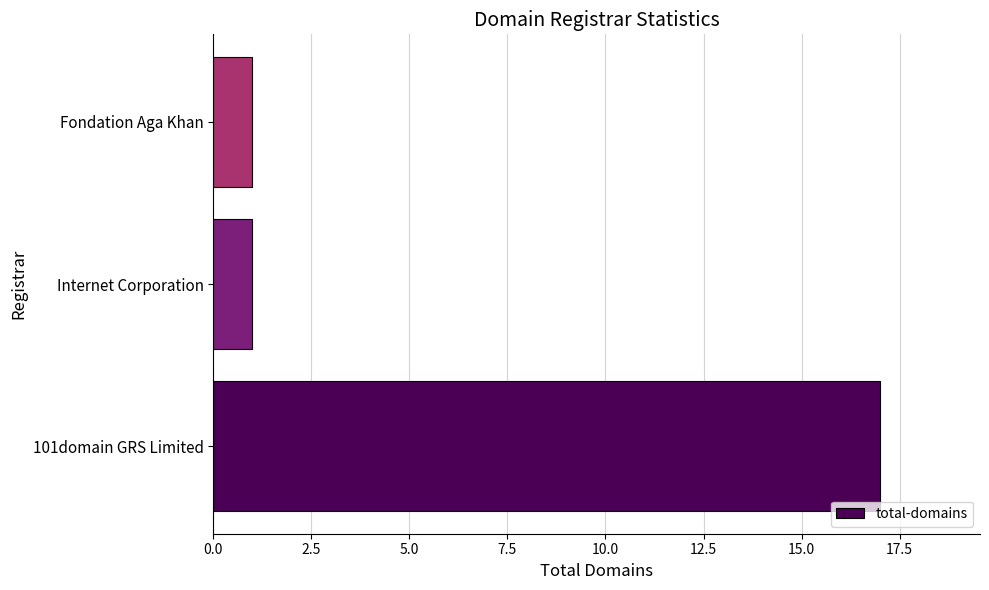

True or false: the data shows 1 at Internet Corporation.

True